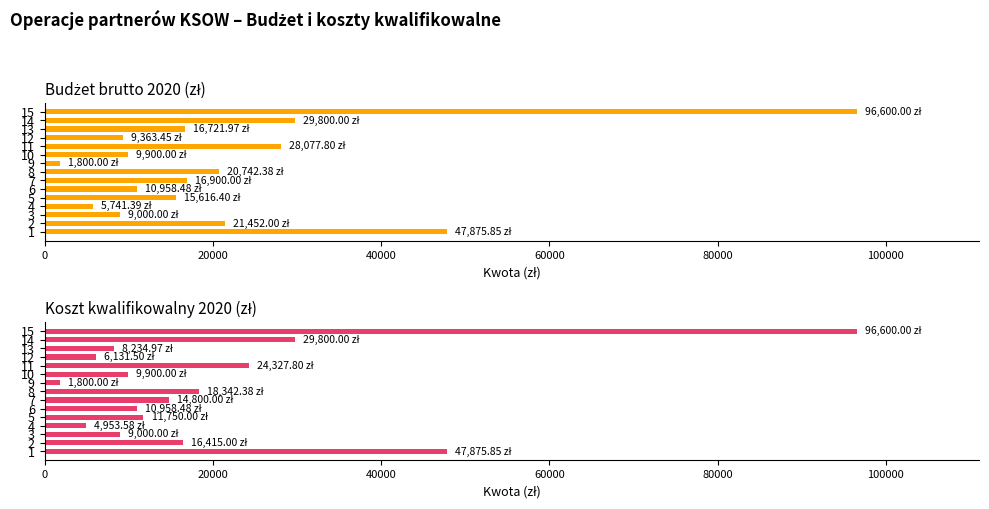

The Budżet brutto 2020 (zł) series shows 9178.3 at 8. True or false?

False